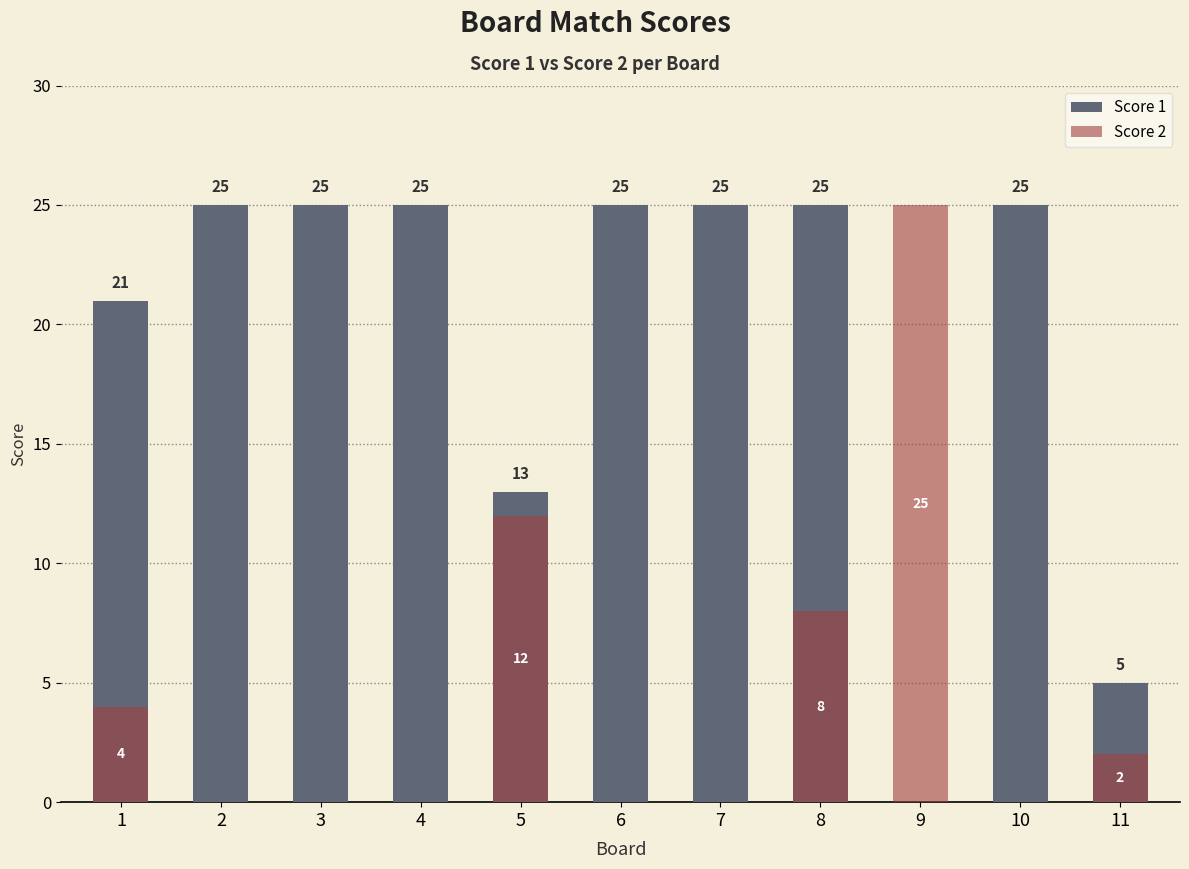

Between 2 and 7, which is larger?

2